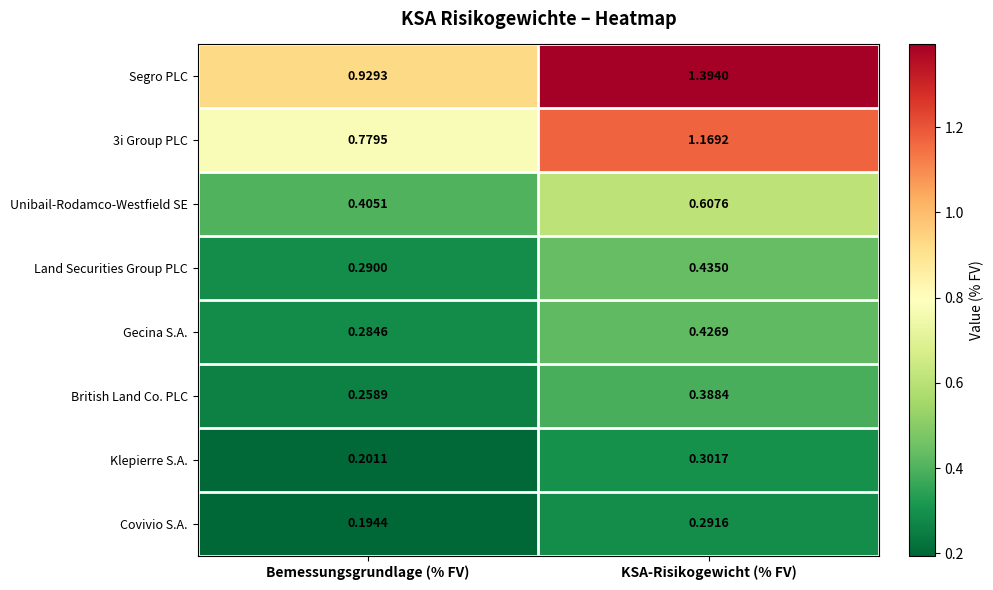

What is the spread (max minus min) of values at KSA-Risikogewicht (% FV)?

1.1